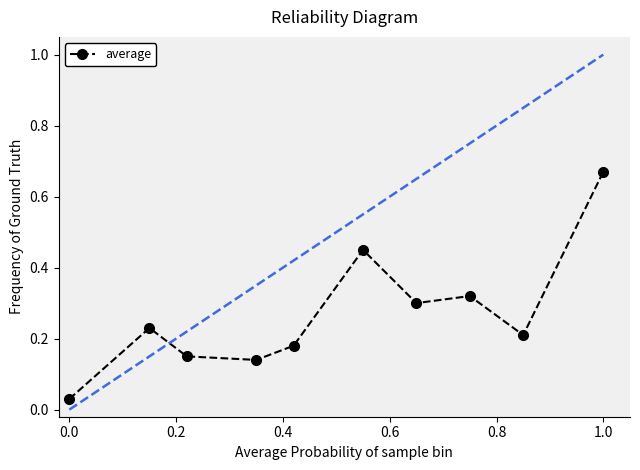

True or false: there are more than 1 points higher than both neighbors.

True